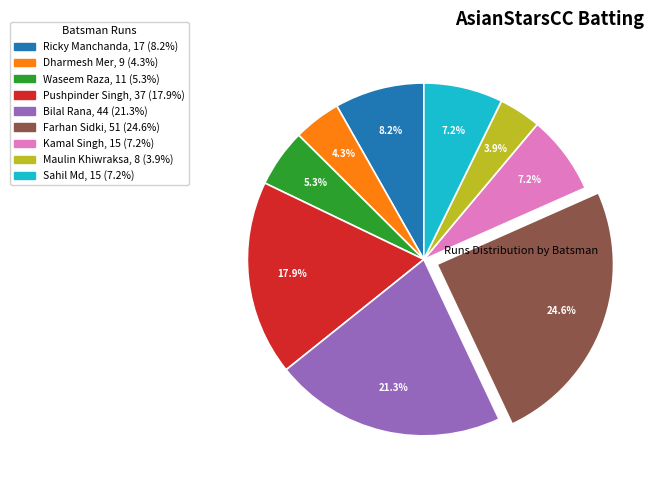

Is there any slice that represents more than half of the pie?

No